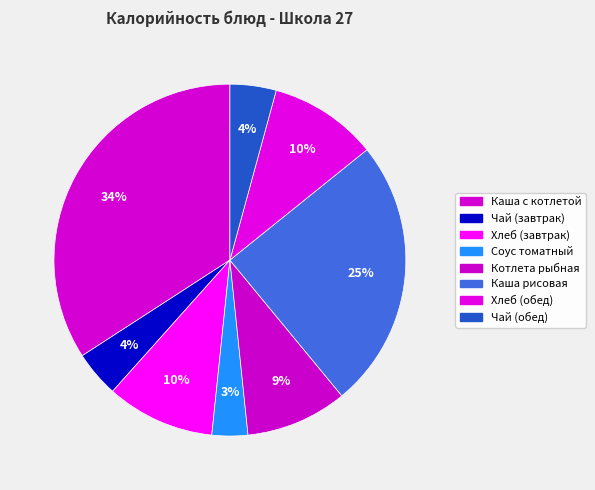

Is there a majority slice in this chart?

No